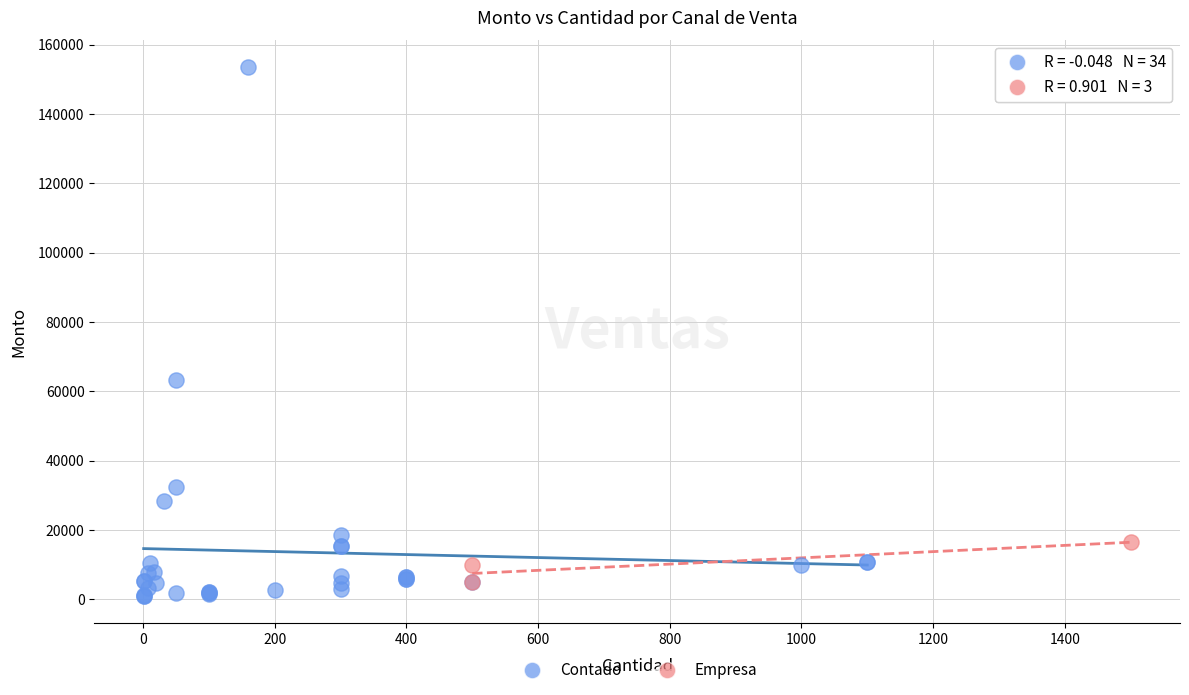

Which series has the largest Y range (max minus min)?

Contado